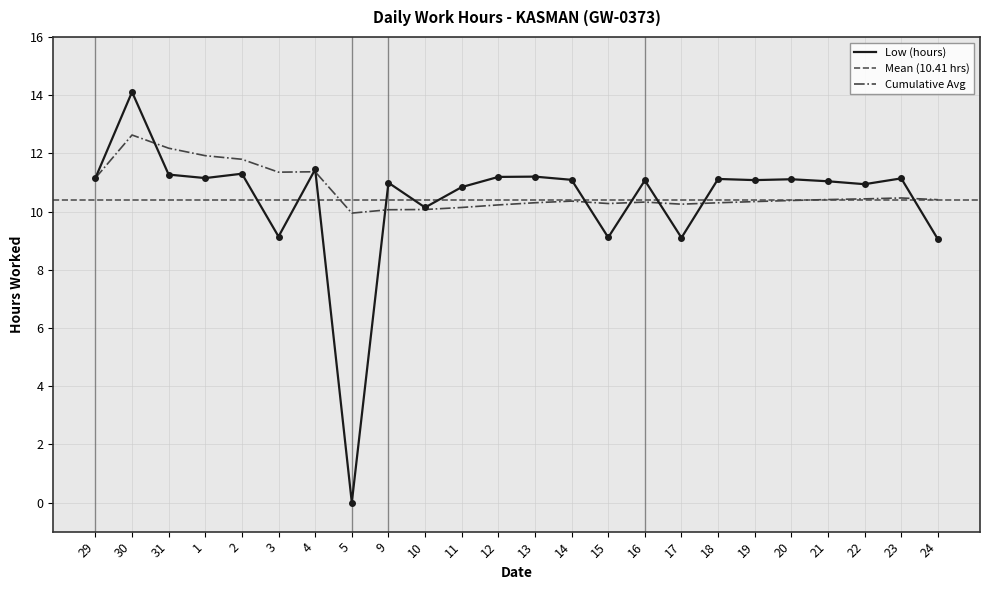

Is it true that the value at 24 is 14.8?

False